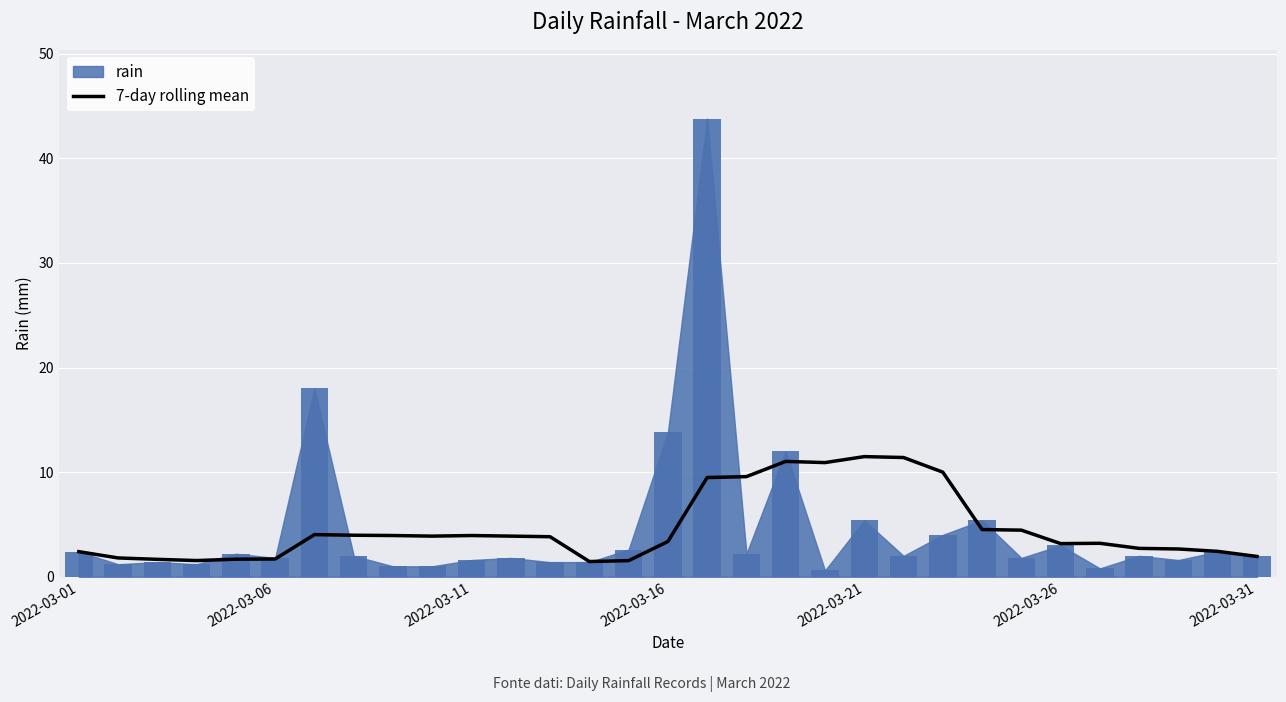

What is the value of the 30th bar from the left?

2.4